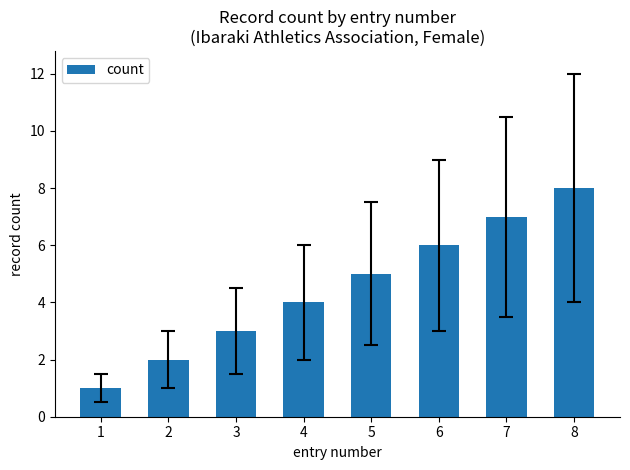

What is the ratio of the value at 2 to the value at 5?

0.4